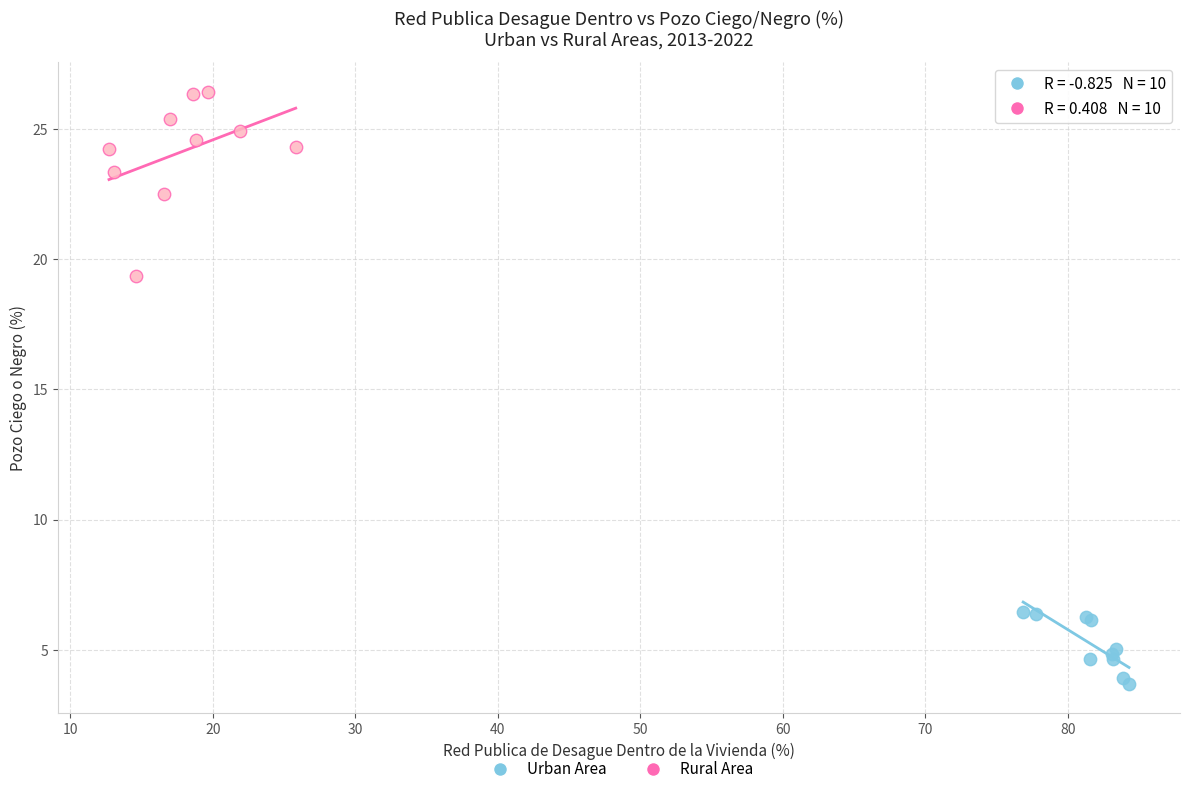

Which series contains the highest Y value?

Rural Area